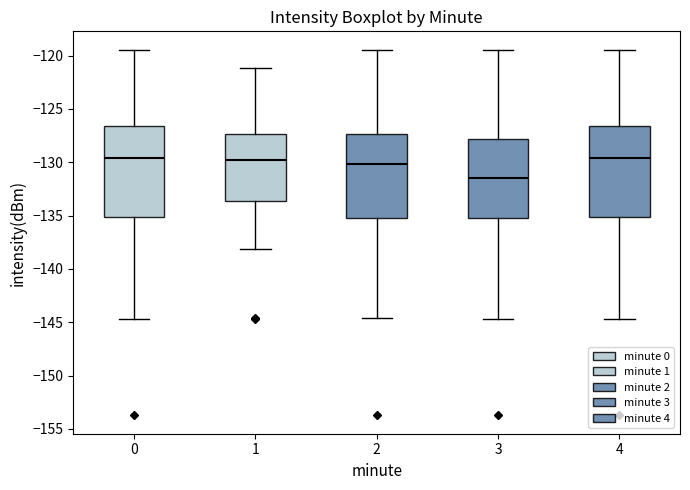

Reading left to right, transcribe this box plot: for each box, give where its median line is, the range the box spans, and where its two whiskers end, as read against the y-axis. The values are not printed on the chart, so give them approximately, as read against the axis.

0: median -129.5, box -135.0 to -126.5, whiskers -144.5 to -119.5
1: median -130.0, box -133.5 to -127.5, whiskers -138.0 to -121.0
2: median -130.0, box -135.0 to -127.5, whiskers -144.5 to -119.5
3: median -131.5, box -135.0 to -128.0, whiskers -144.5 to -119.5
4: median -129.5, box -135.0 to -126.5, whiskers -144.5 to -119.5